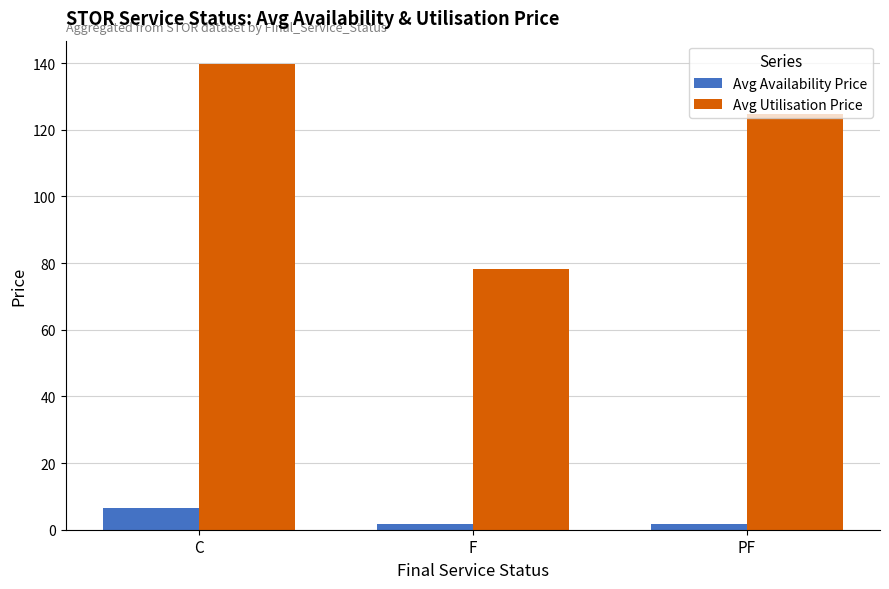

What is the difference between the highest and lowest values at PF?

123.0